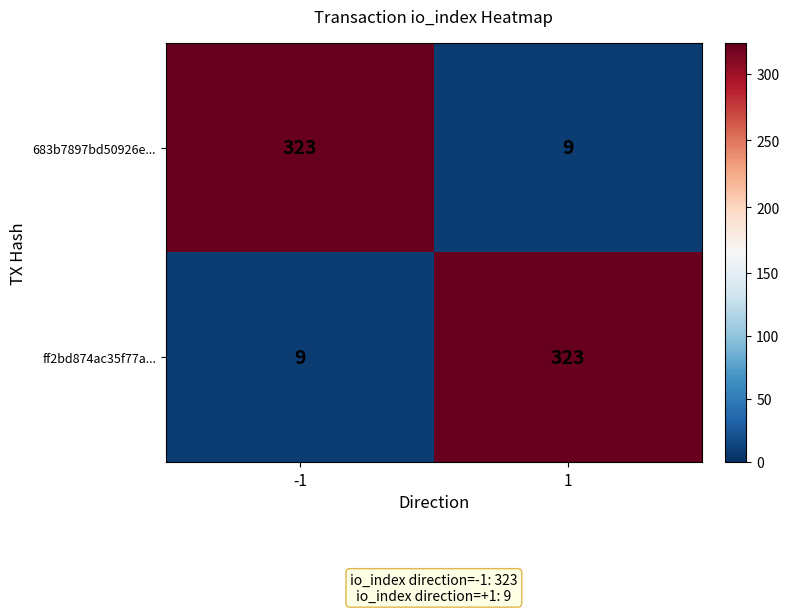

What is the total value across all series at 1?

332